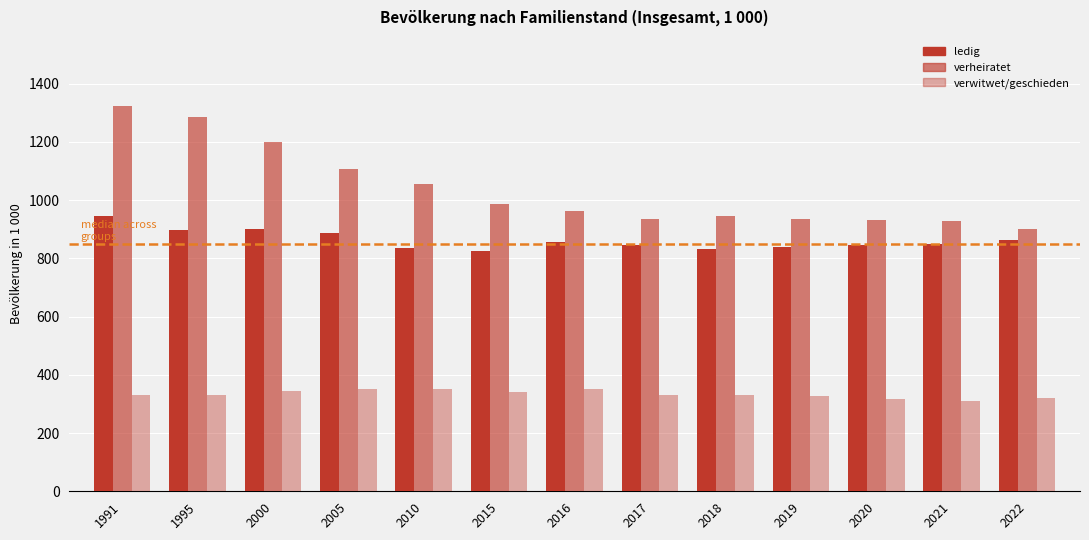

Where is verwitwet/geschieden nearest to the value 330?

1995